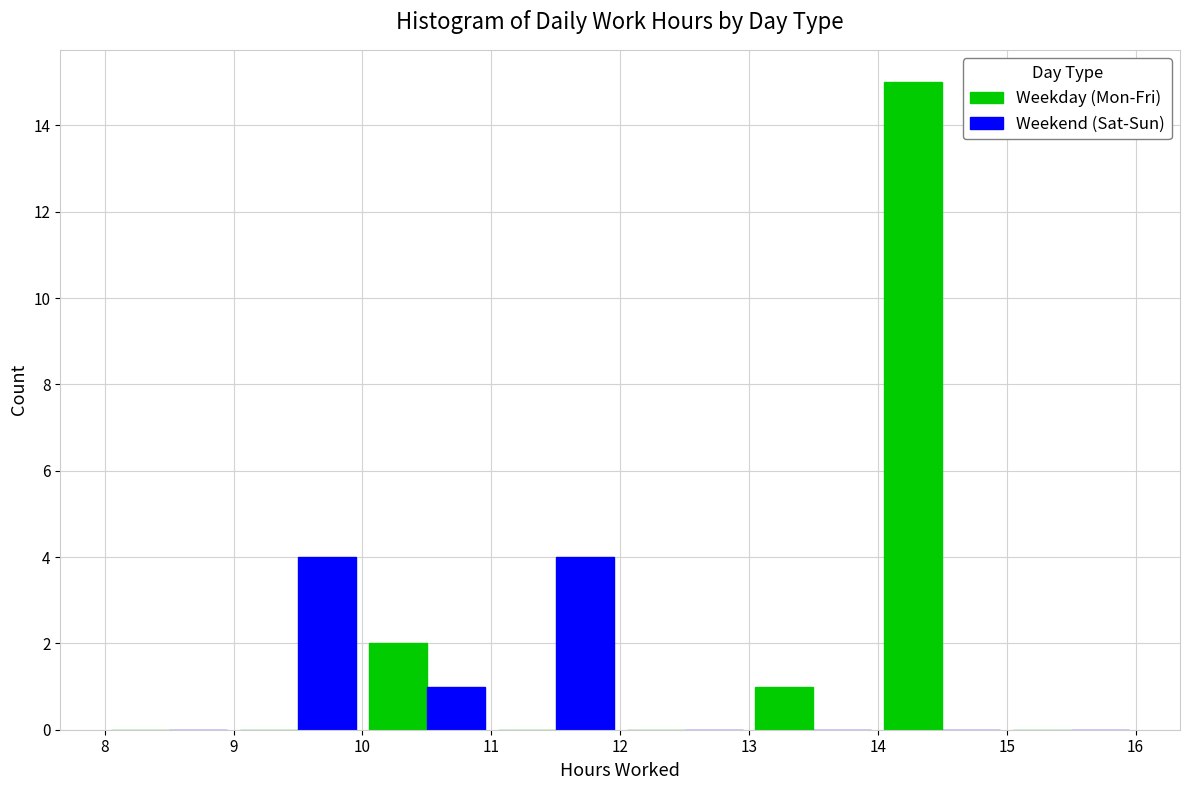

What is the height of the Weekend (Sat-Sun) bar covering 9 to 10 on the x-axis? The values are not printed on the chart, so give them approximately, as read against the axis.

4